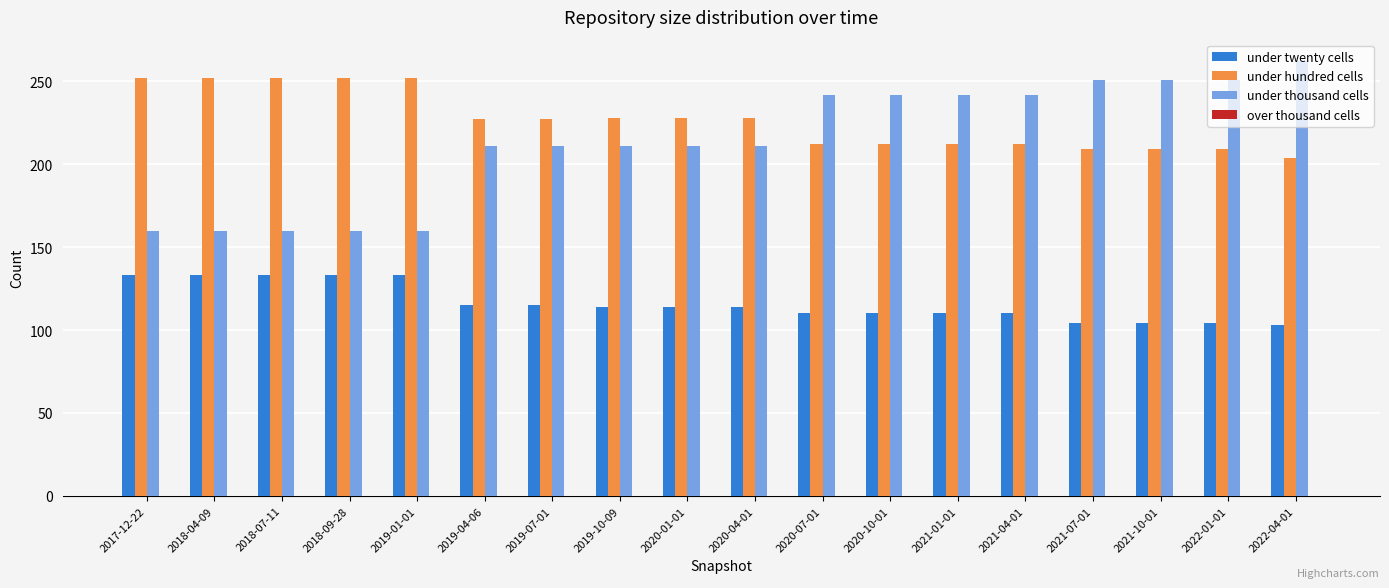

What position from the left is 2020-10-01?

12